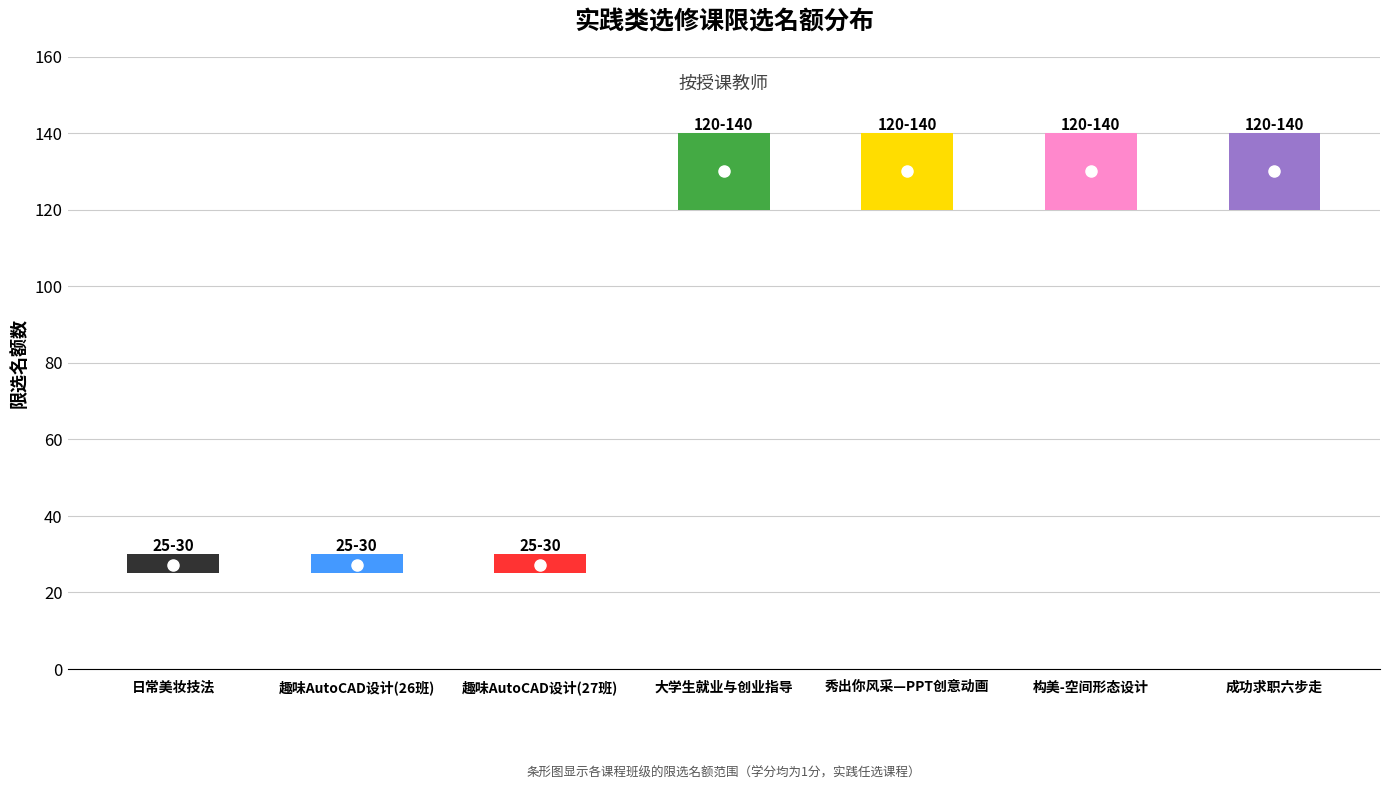

True or false: the data shows 15 at 293102-姚璐.

False